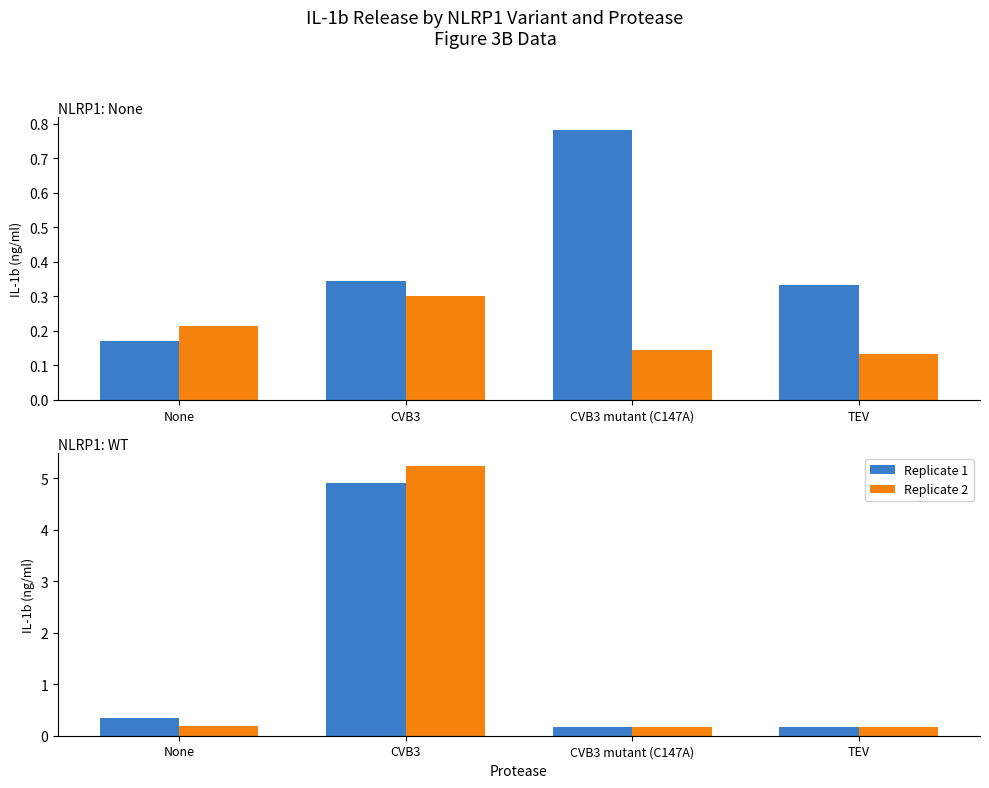

Between None and CVB3, which series saw the biggest shift?

Replicate 2